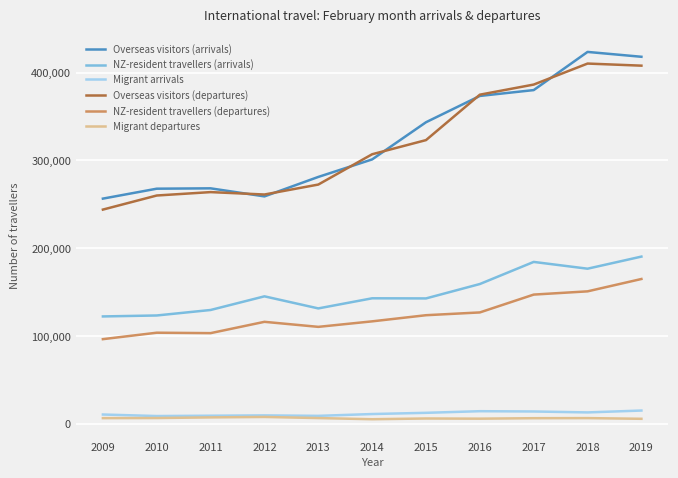

What is the difference between the Overseas visitors (arrivals) values at 2009 and 2014?

44606